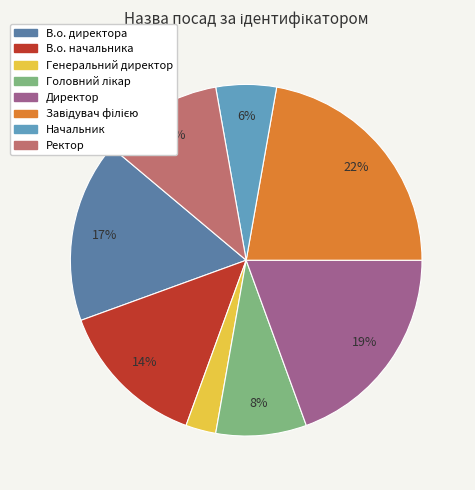

To the nearest percent, what is the average slice percentage?

12%